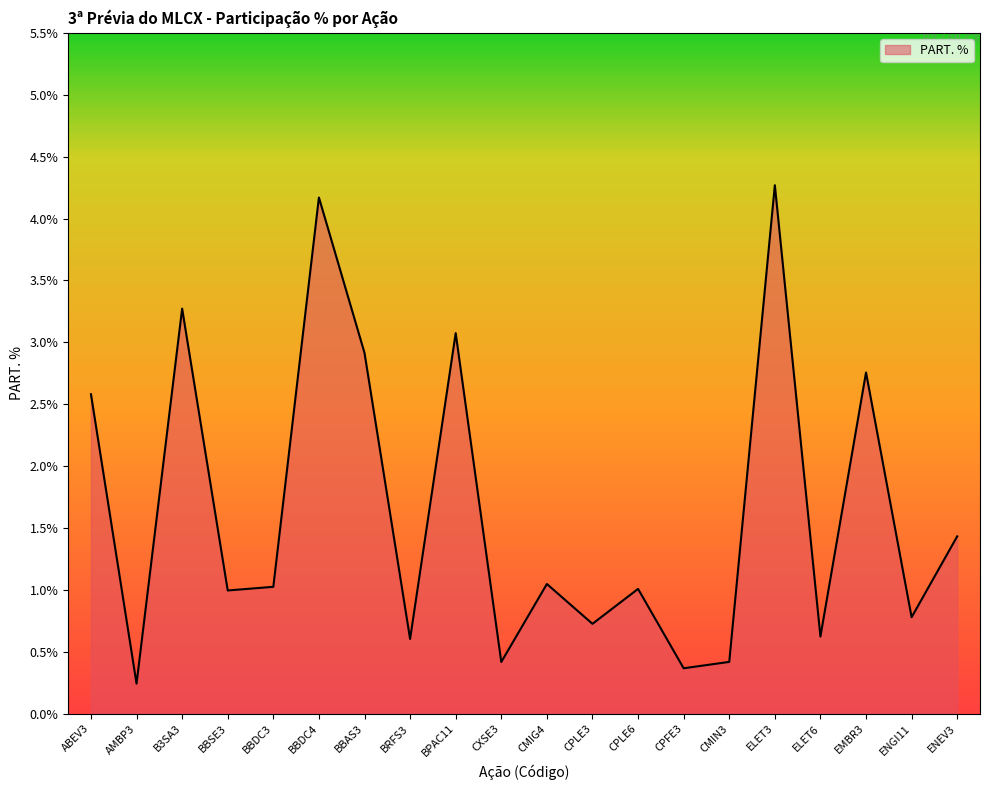

Reading left to right, extract all data points from this chart.

2.6	0.2	3.3	1.0	1.0	4.2	2.9	0.6	3.1	0.4	1.0	0.7	1.0	0.4	0.4	4.3	0.6	2.8	0.8	1.4